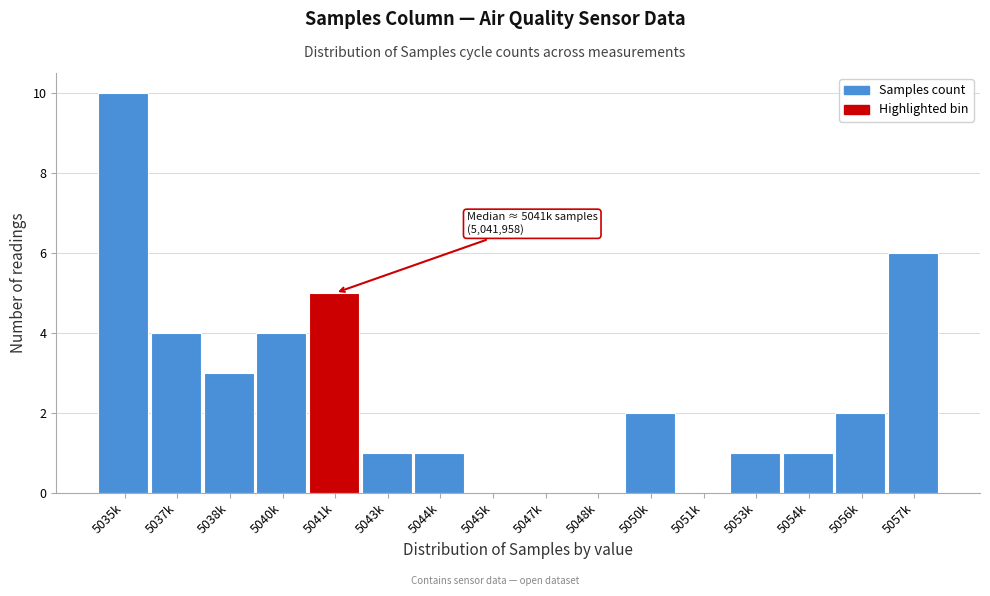

Reading right to left, what are all the values shown in this chart?

5057k=6	5056k=2	5054k=1	5053k=1	5051k=0	5050k=2	5048k=0	5047k=0	5045k=0	5044k=1	5043k=1	5041k=5	5040k=4	5038k=3	5037k=4	5035k=10